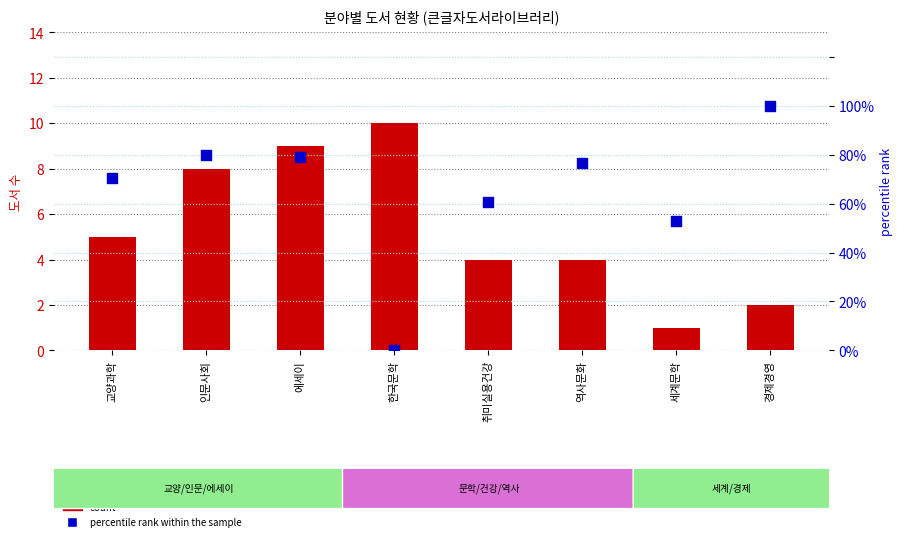

Which series reaches the minimum Y coordinate?

percentile rank within the sample